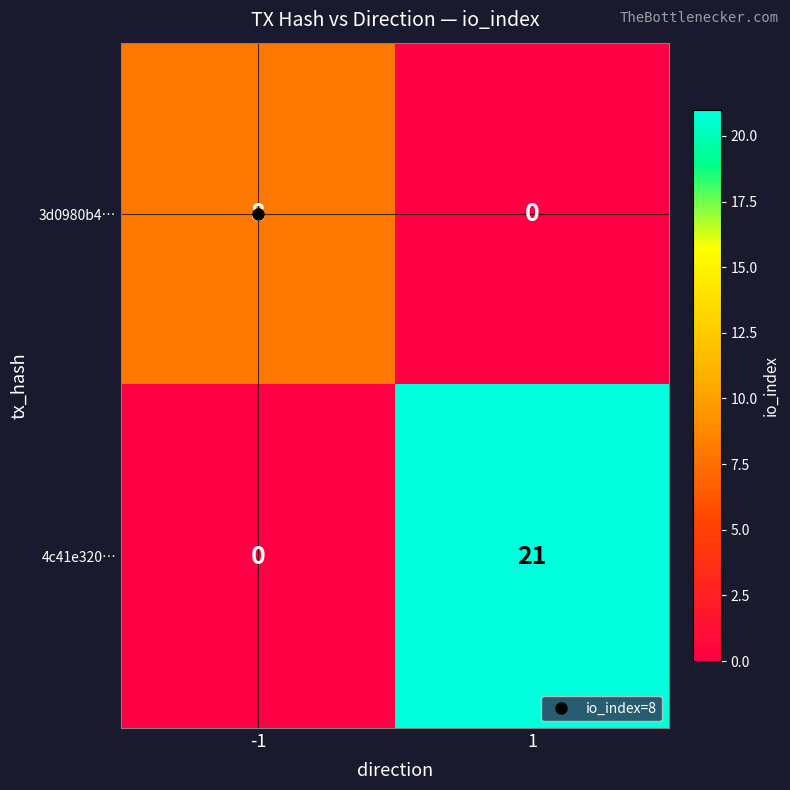

At how many categories does at least one series exceed 4?

2